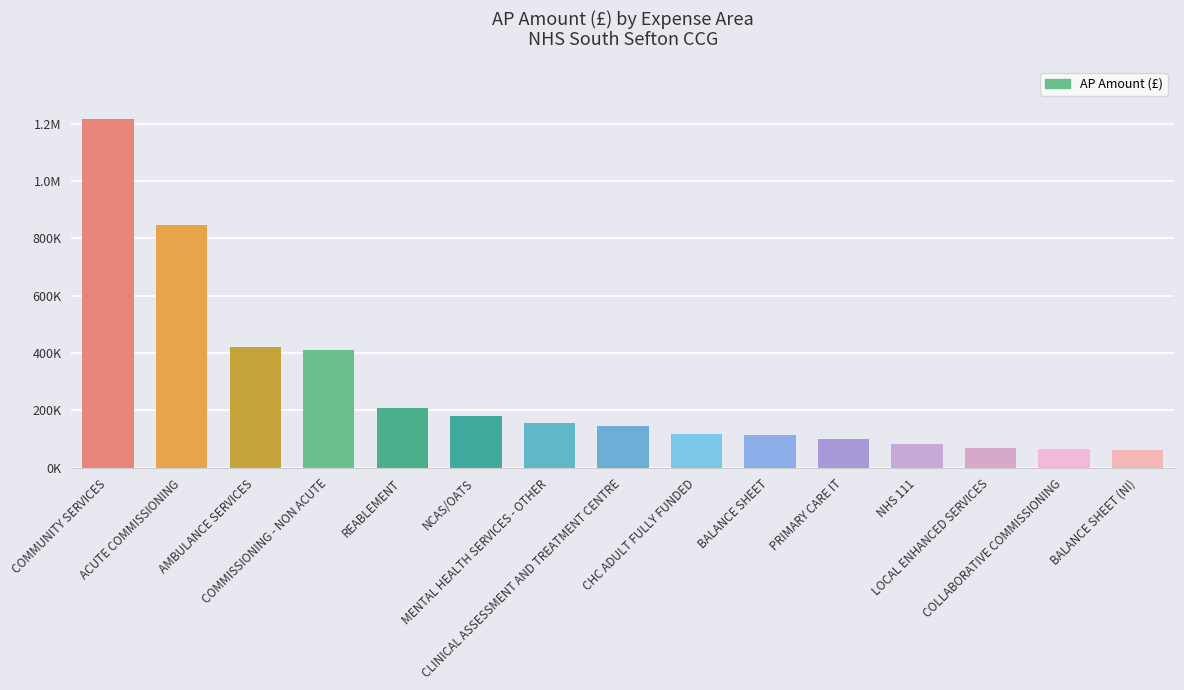

What is the label of the 15th bar from the left?

BALANCE SHEET (NI)